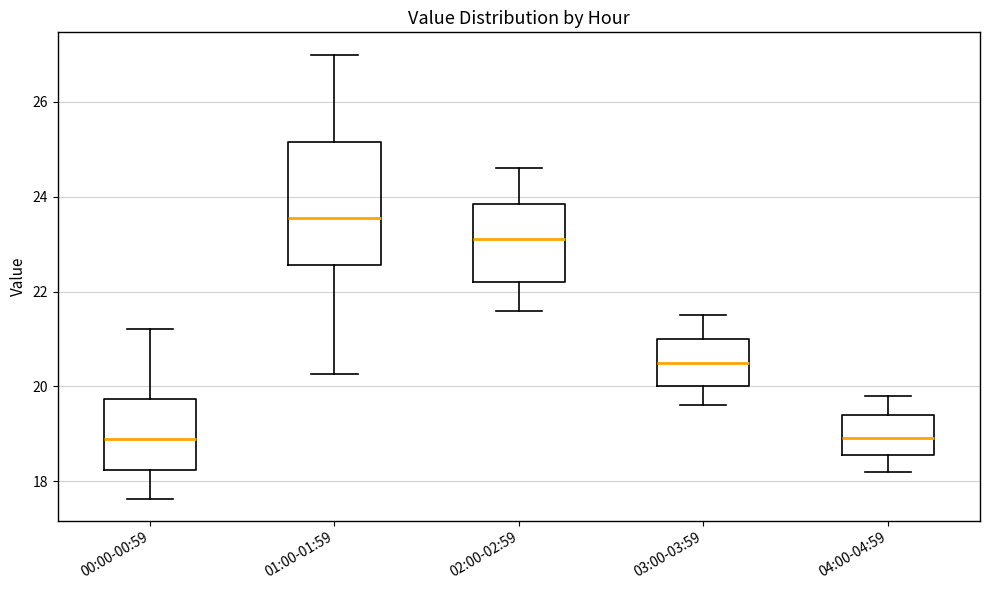

Which box is the tallest, from its lower edge to its upper edge?

01:00-01:59